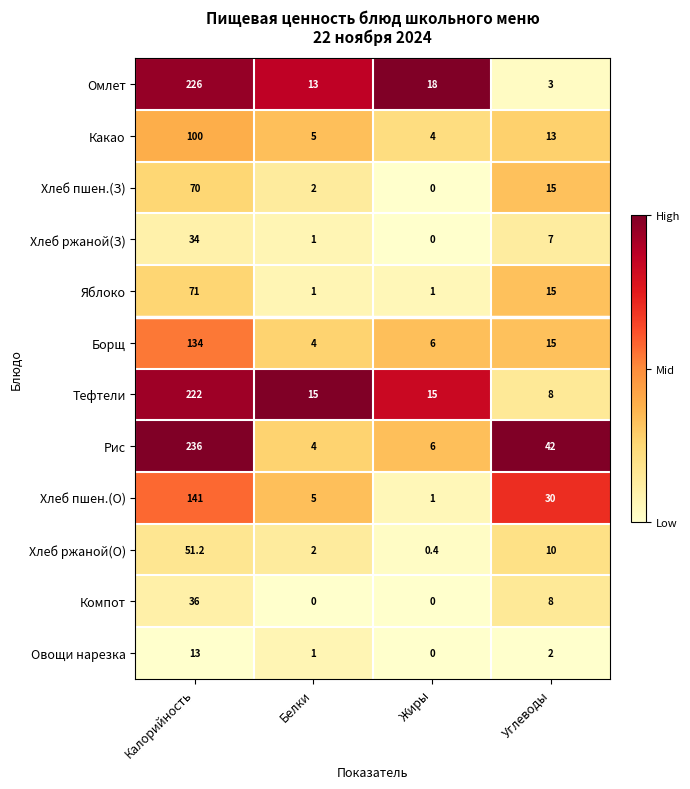

What is the average value of the Рис series?

72.0